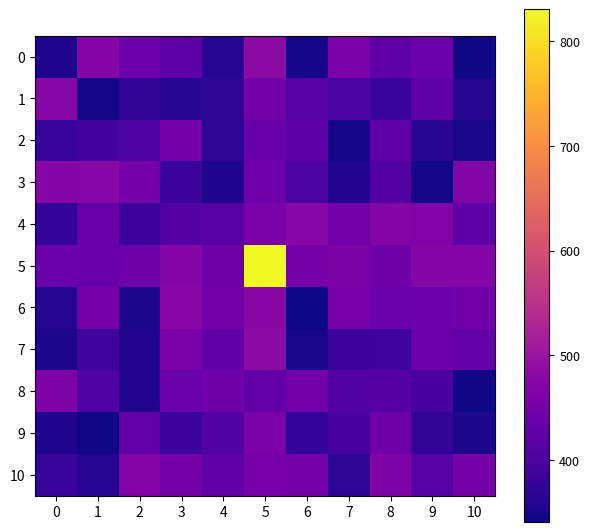

Between 7 and 4, which is larger?

7